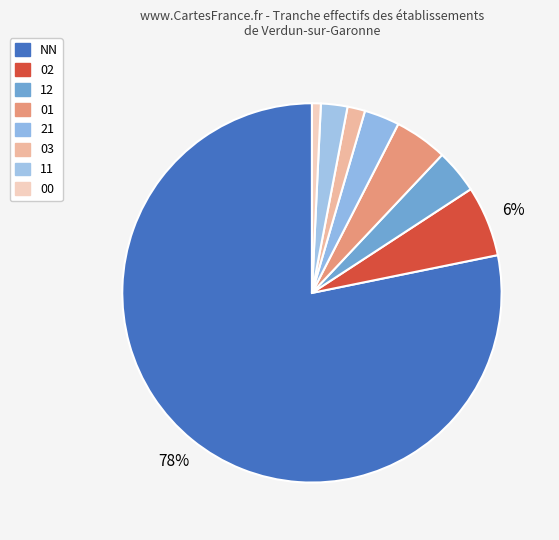

Count the number of slices in the pie.

8